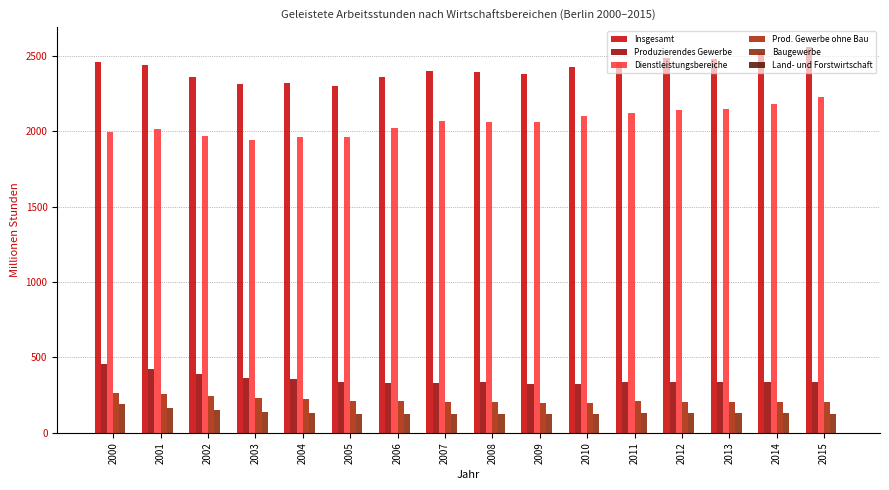

Which category has the lowest value in the Dienstleistungsbereiche series?

2003